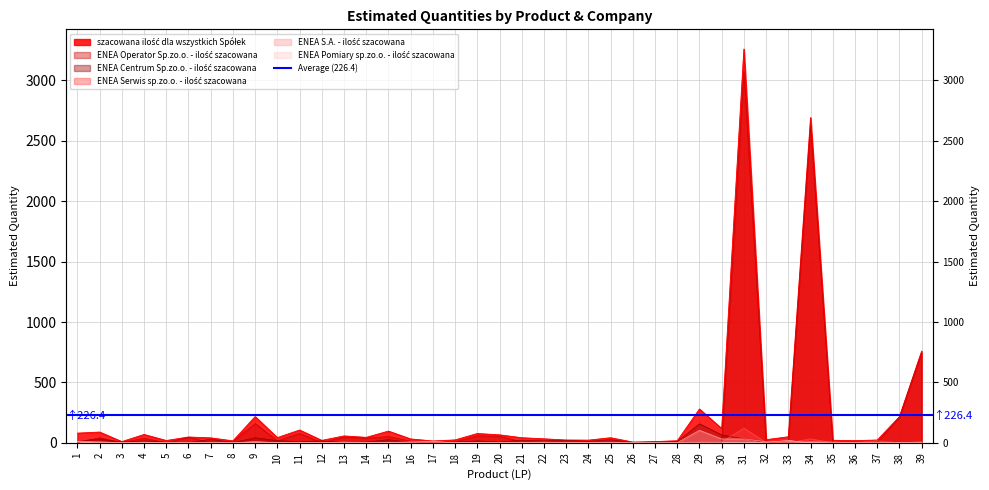

Reading right to left, transcribe all the data shown in this chart.

szacowana ilość dla wszystkich Spółek: 759	216	23	18	21	2693	50	26	3260	118	280	17	10	6	42	22	23	33	42	66	77	24	15	32	97	45	57	20	106	43	217	16	41	48	19	69	10	89	80
ENEA Operator Sp.zo.o. - ilość szacowana: 746	214	4	1	1	2626	18	1	3074	1	1	6	8	1	1	1	1	1	8	54	58	8	1	14	52	38	46	1	78	16	160	12	1	46	1	38	1	42	1
ENEA Centrum Sp.zo.o. - ilość szacowana: 2	1	1	6	4	14	2	2	32	66	158	10	1	2	26	12	20	18	22	6	16	6	1	4	26	6	1	16	10	18	42	1	30	1	10	16	6	32	14
ENEA Serwis sp.zo.o. - ilość szacowana: 10	0	17	0	0	33	0	2	122	9	14	0	0	2	3	0	0	7	2	0	0	0	0	0	5	0	2	0	5	3	0	0	2	0	0	7	0	0	19
ENEA S.A. - ilość szacowana: 1	1	1	1	6	10	1	8	32	32	104	1	1	1	4	2	2	2	2	1	1	2	2	1	1	1	6	1	2	1	10	1	4	1	6	1	1	8	10
ENEA Pomiary sp.zo.o. - ilość szacowana: 0	0	0	0	0	0	19	3	0	3	3	0	0	0	0	2	0	0	5	0	2	0	11	7	3	0	2	0	3	3	3	0	0	0	2	0	0	0	8